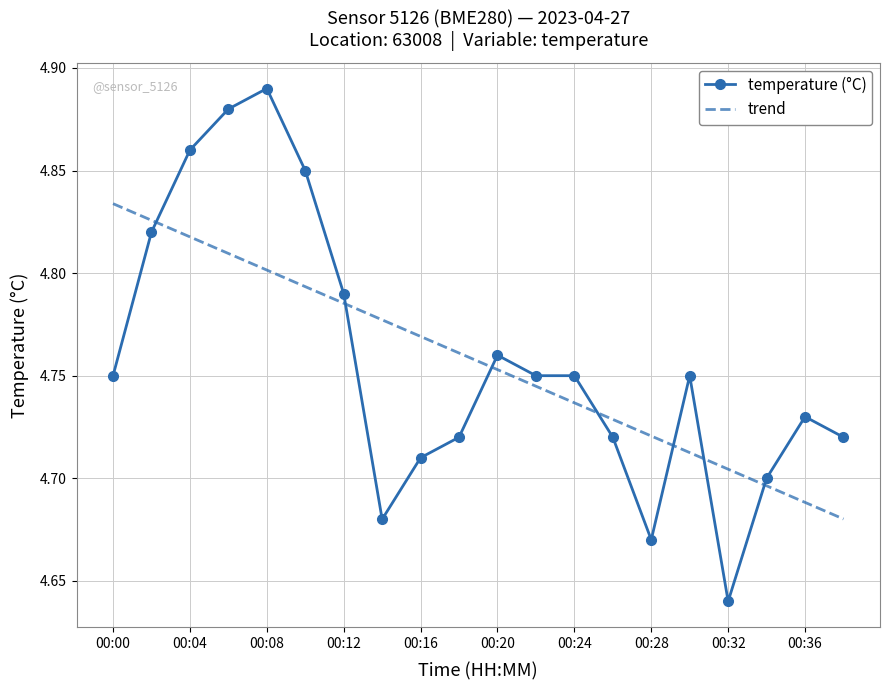

At how many categories does at least one series exceed 4?

20